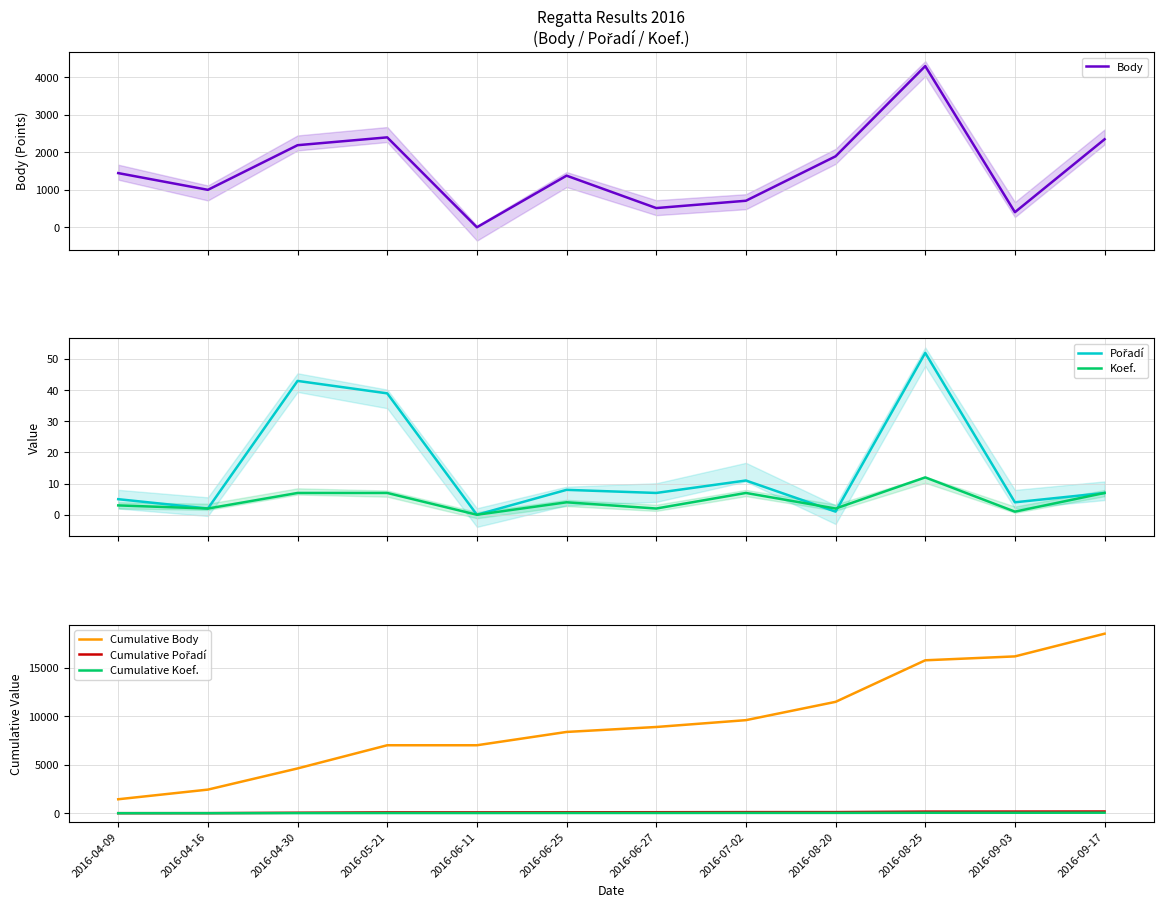

True or false: Cumulative Pořadí has more than 2 interior local peaks.

False